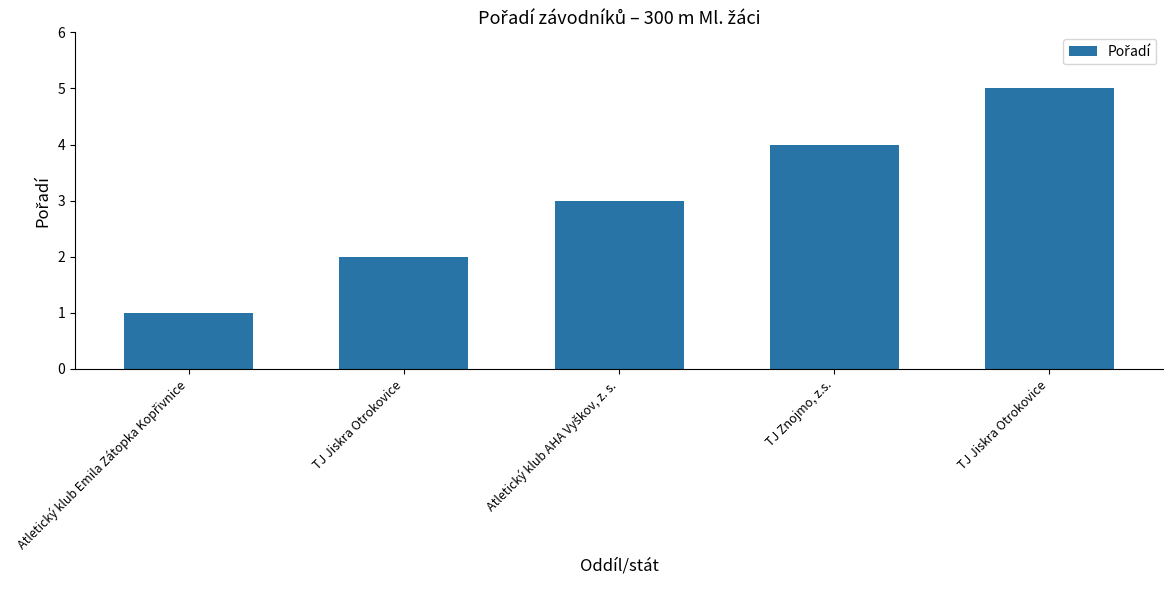

How many values are below 3?

2